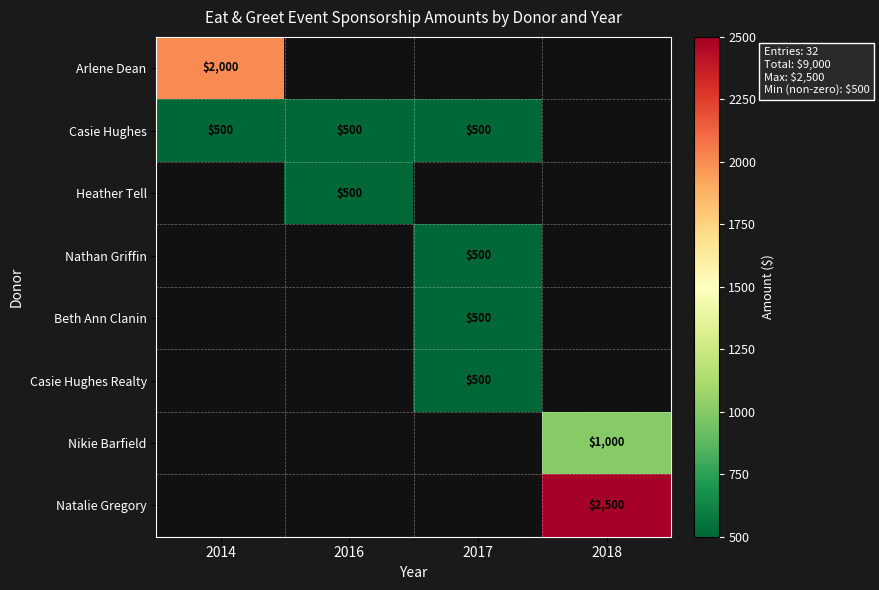

True or false: Nikie Barfield has a value of 1554 at 2018.

False